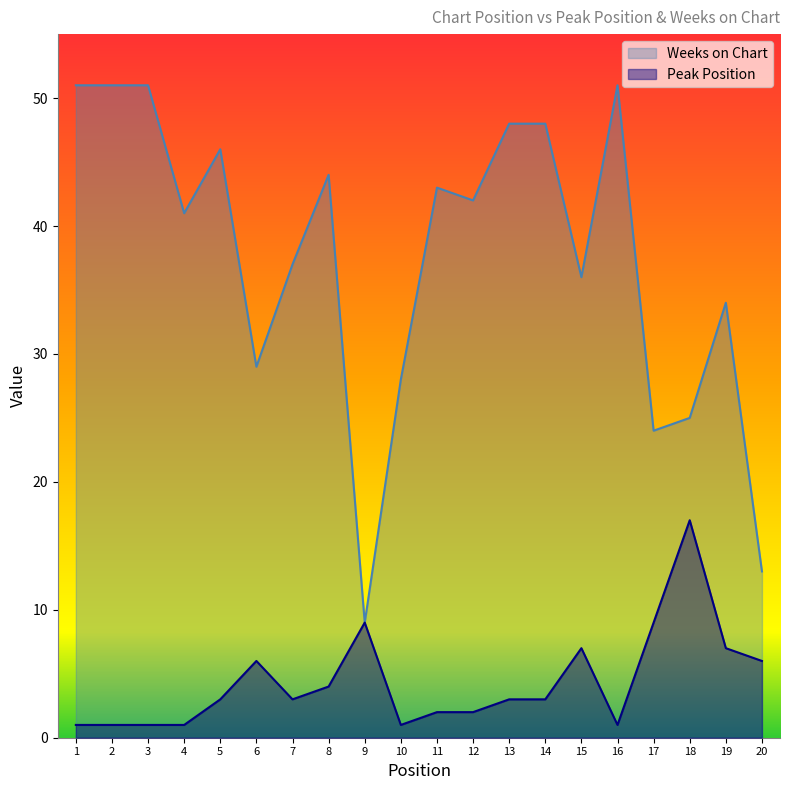

Is it true that Weeks on Chart equals 9 at 18?

False